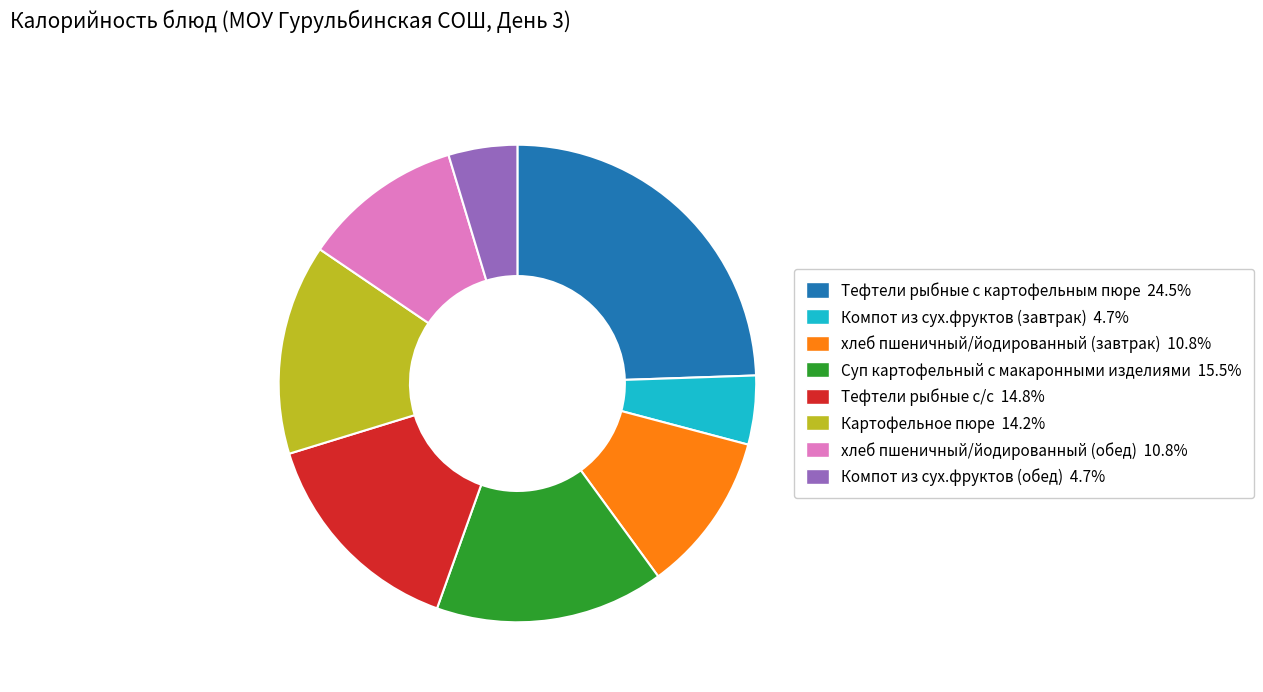

Do Компот из сух.фруктов (завтрак) and Тефтели рыбные с картофельным пюре together represent more than half of the pie?

No